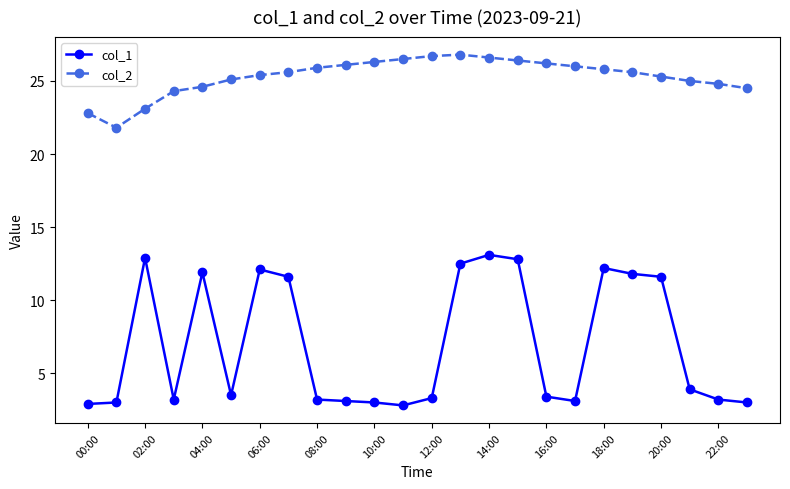

What is the sum of all col_2 values?

607.2